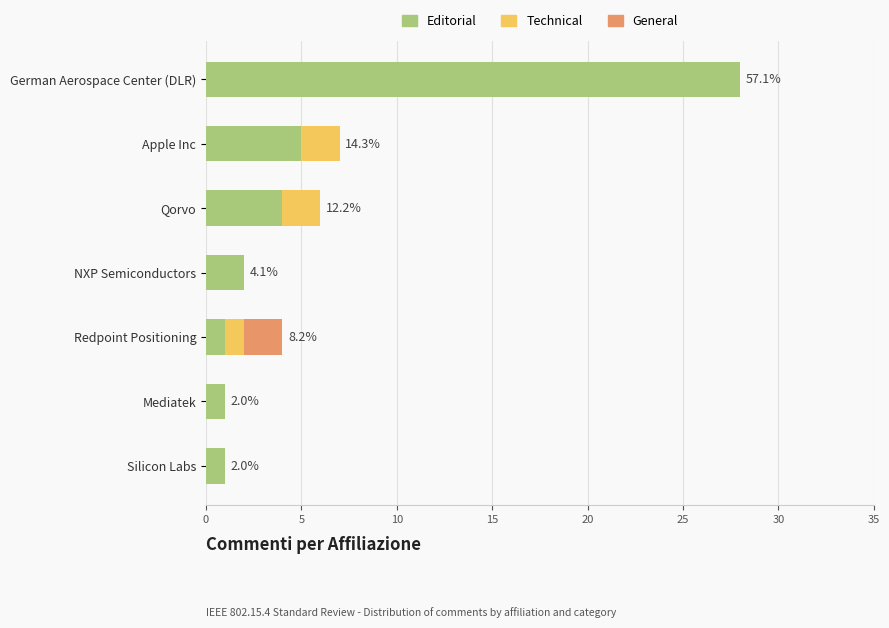

The Editorial series shows 2 at Apple Inc. True or false?

False